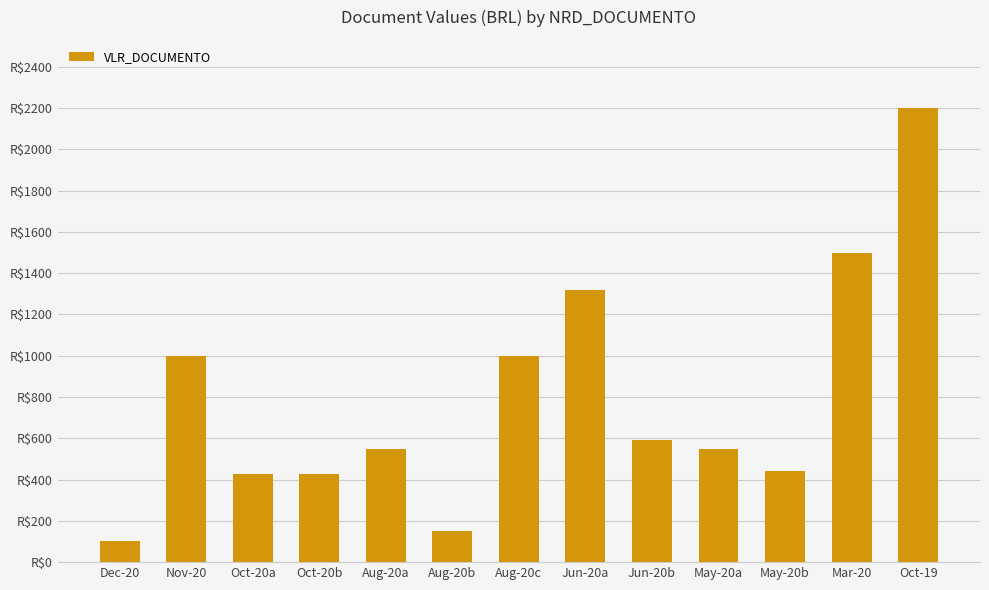

Rank the categories by value from lowest to highest.

Dec-20, Aug-20b, Oct-20a, Oct-20b, May-20b, Aug-20a, May-20a, Jun-20b, Nov-20, Aug-20c, Jun-20a, Mar-20, Oct-19